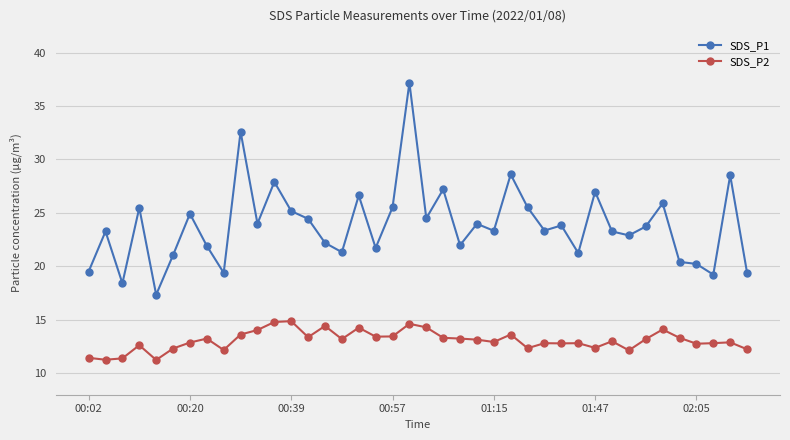

What is the highest value of the SDS_P2 series?

14.9